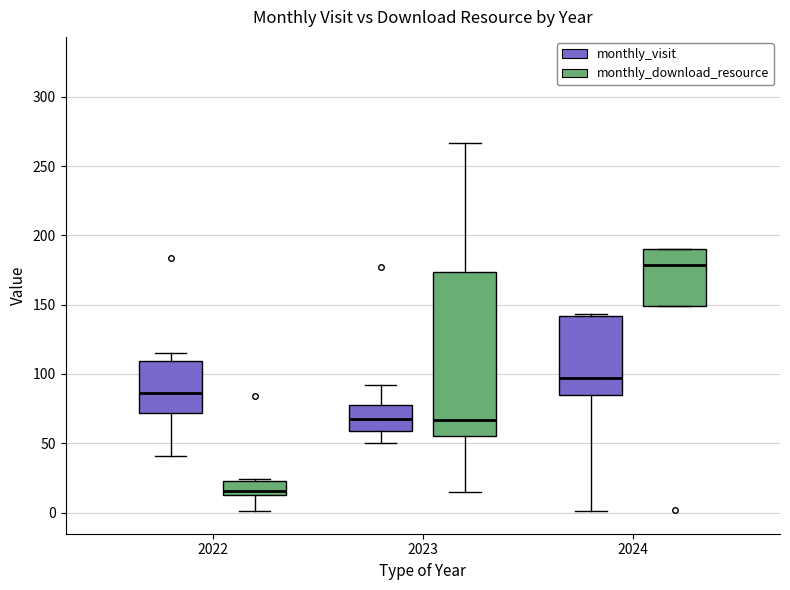

Reading left to right, transcribe this box plot: for each box, give where its median line is, the range the box spans, and where its two whiskers end, as read against the y-axis. The values are not printed on the chart, so give them approximately, as read against the axis.

2022 (monthly_visit): median 85, box 70 to 110, whiskers 40 to 115
2022 (monthly_download_resource): median 15 (just above the box's lower edge), box 15 to 25, whiskers 0 to 25
2023 (monthly_visit): median 70, box 60 to 75, whiskers 50 to 90
2023 (monthly_download_resource): median 65, box 55 to 175, whiskers 15 to 265
2024 (monthly_visit): median 95, box 85 to 140, whiskers 0 to 145
2024 (monthly_download_resource): median 180, box 150 to 190, whiskers 150 to 190